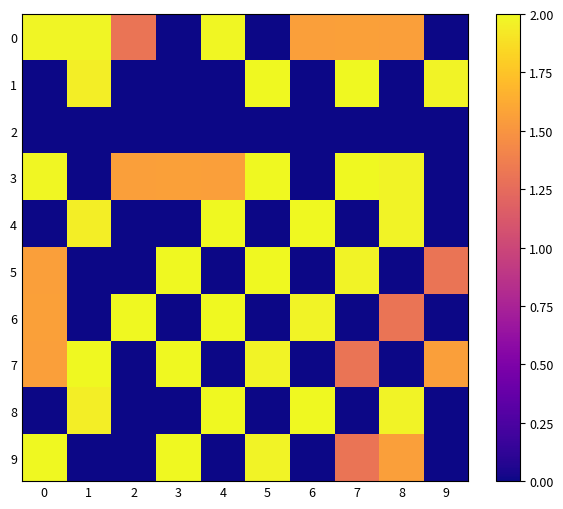

Which has a higher value, 7 or 3?

7